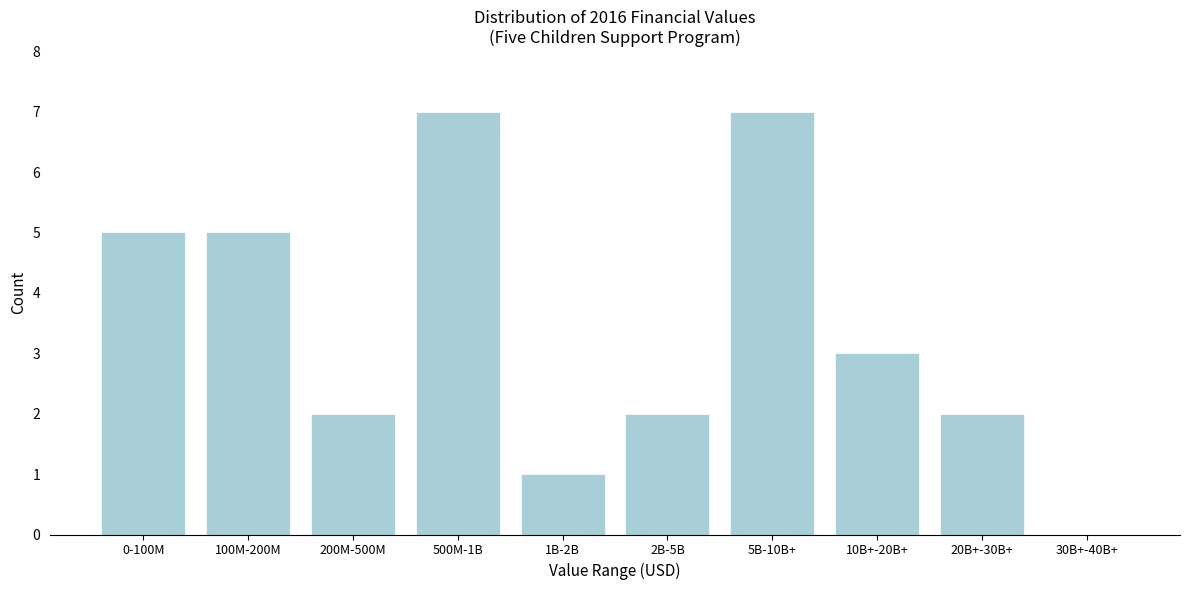

Reading right to left, list all the values displayed in this chart.

30B+-40B+=0	20B+-30B+=2	10B+-20B+=3	5B-10B+=7	2B-5B=2	1B-2B=1	500M-1B=7	200M-500M=2	100M-200M=5	0-100M=5